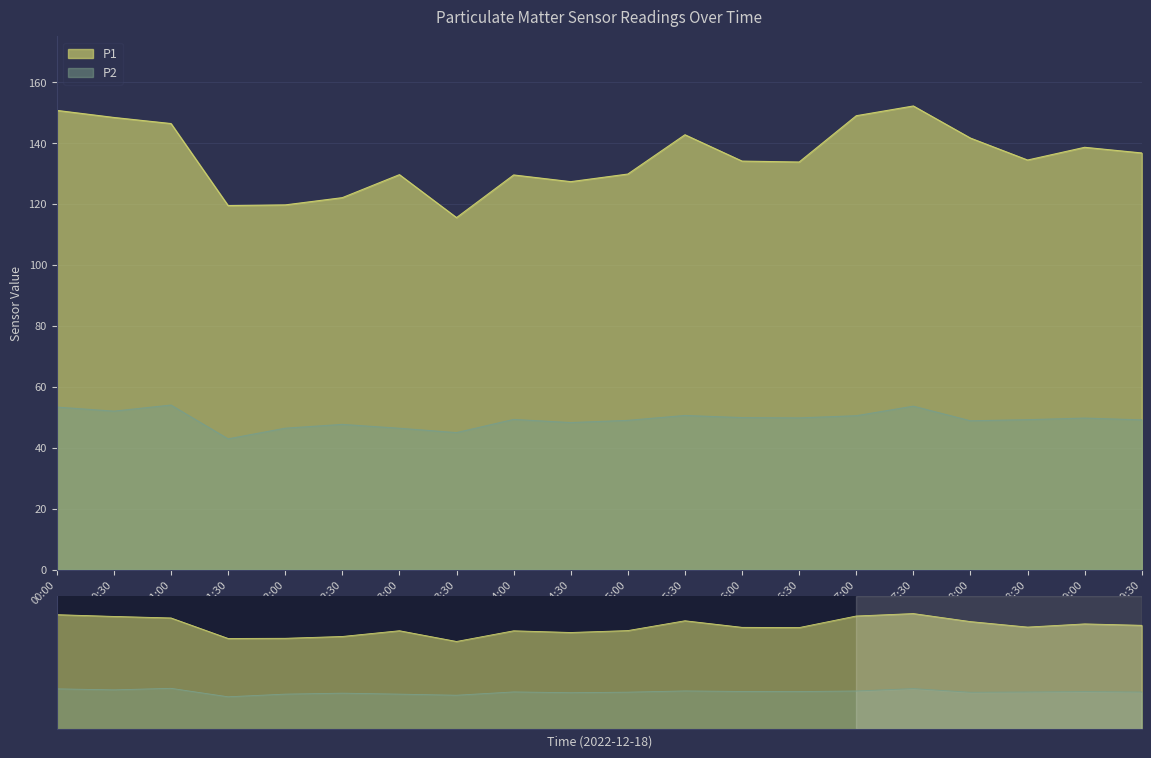

What is the minimum value for P1?

115.5